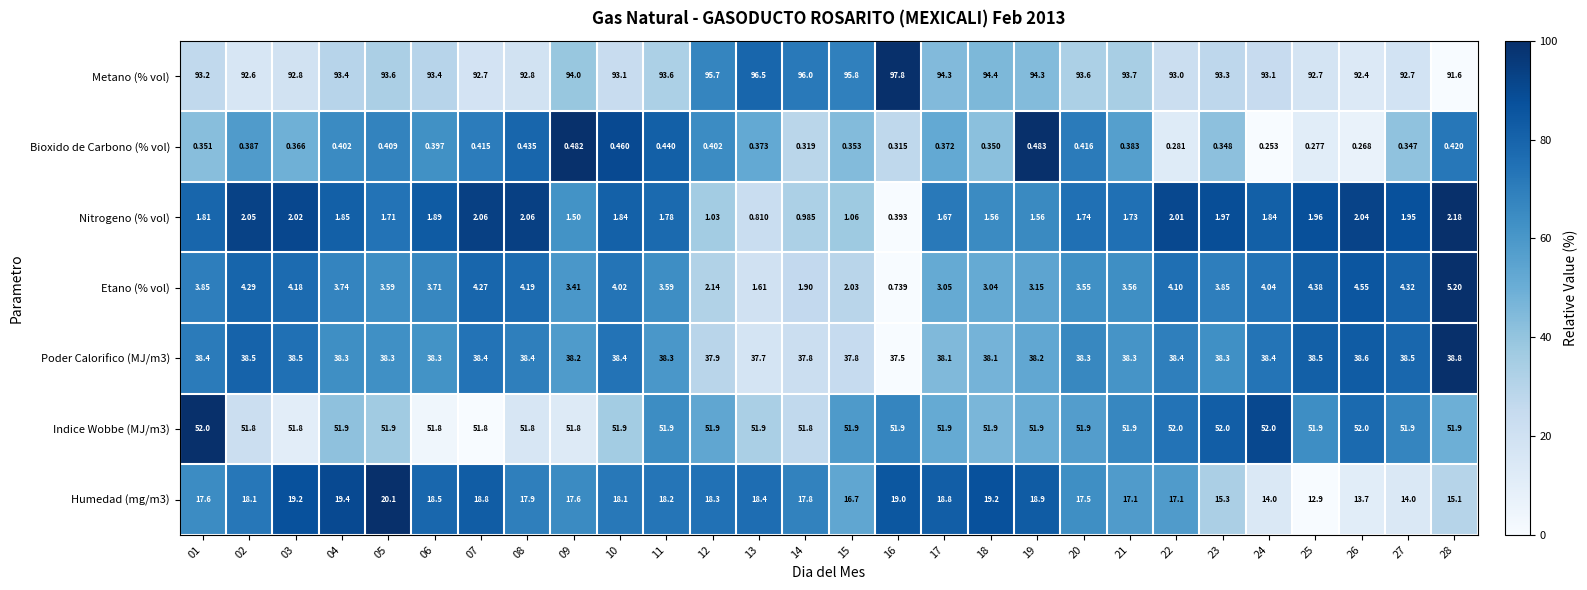

How many categories are shown in the chart?

28